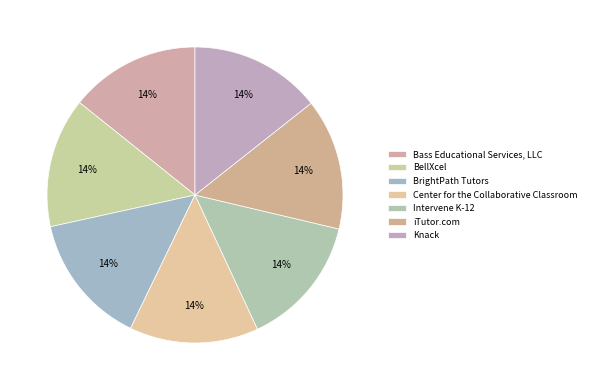

Does any single category account for the majority?

No